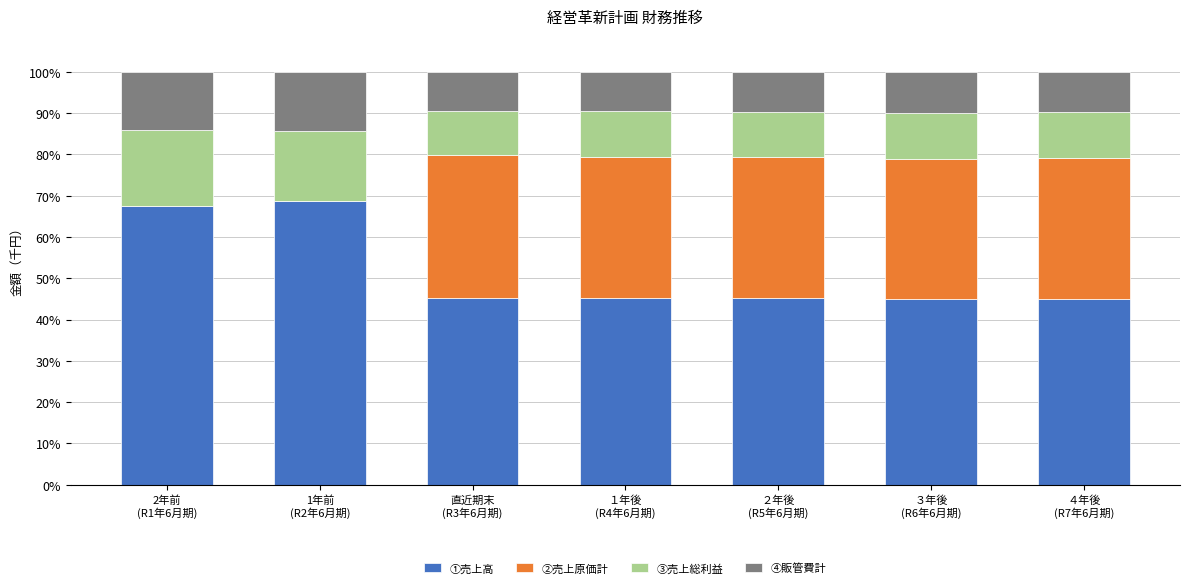

What is the highest value of the ①売上高 series?

68.7